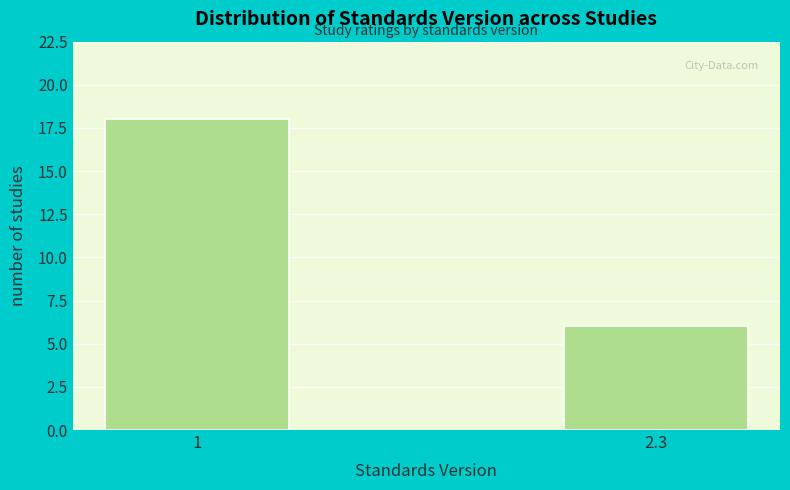

Reading right to left, list all the values displayed in this chart.

2.3=6	1=18